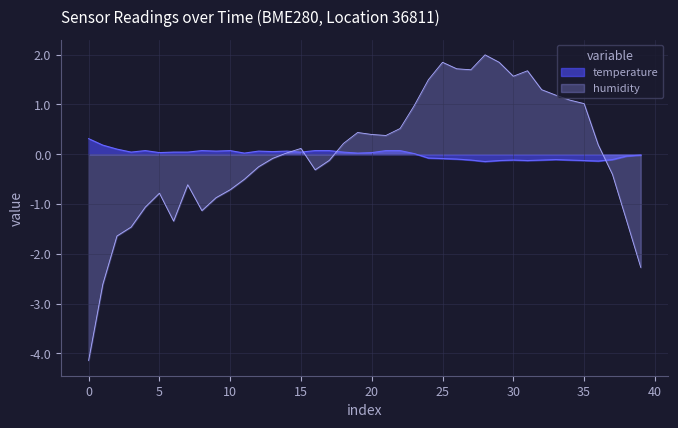

At how many categories does at least one series exceed 1?

12